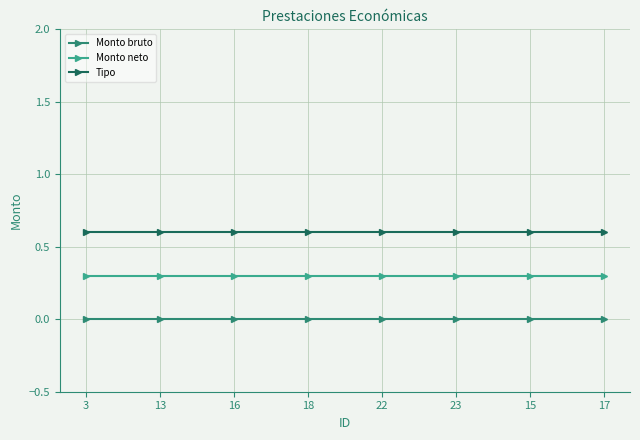

True or false: Tipo and Monto neto intersect in this chart.

False